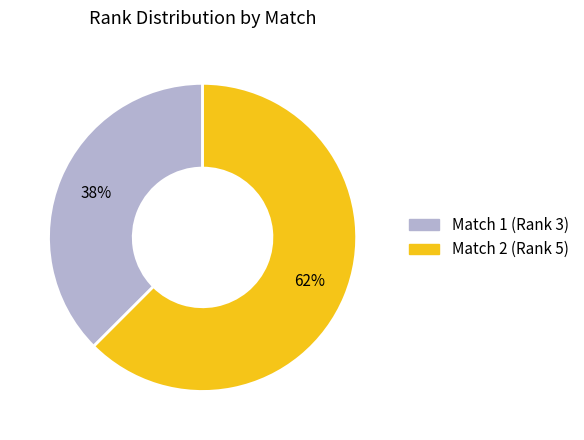

To the nearest percent, what is the average slice percentage?

50%